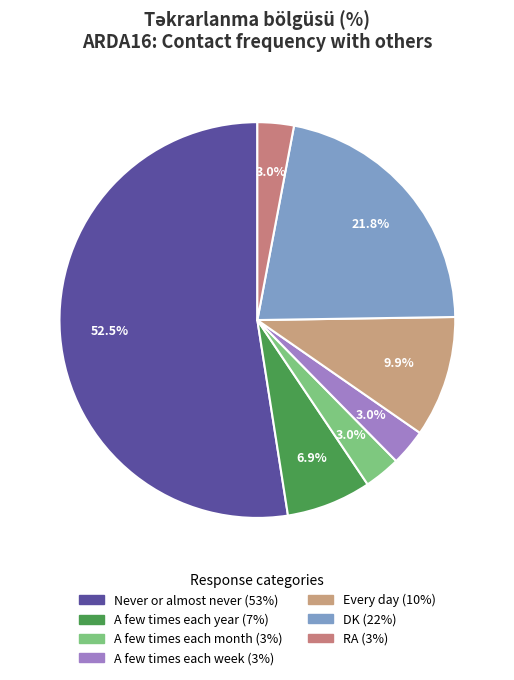

Which slice is the smallest?

A few times each month